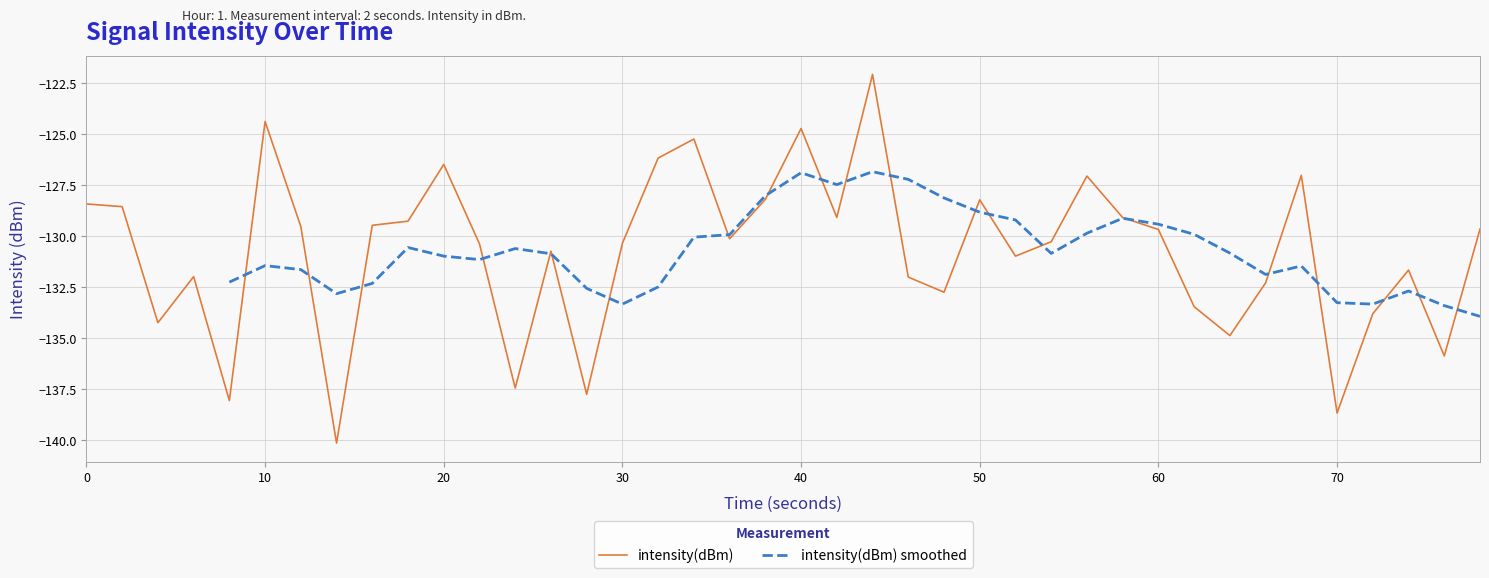

What is the maximum value for intensity(dBm)?

-122.1